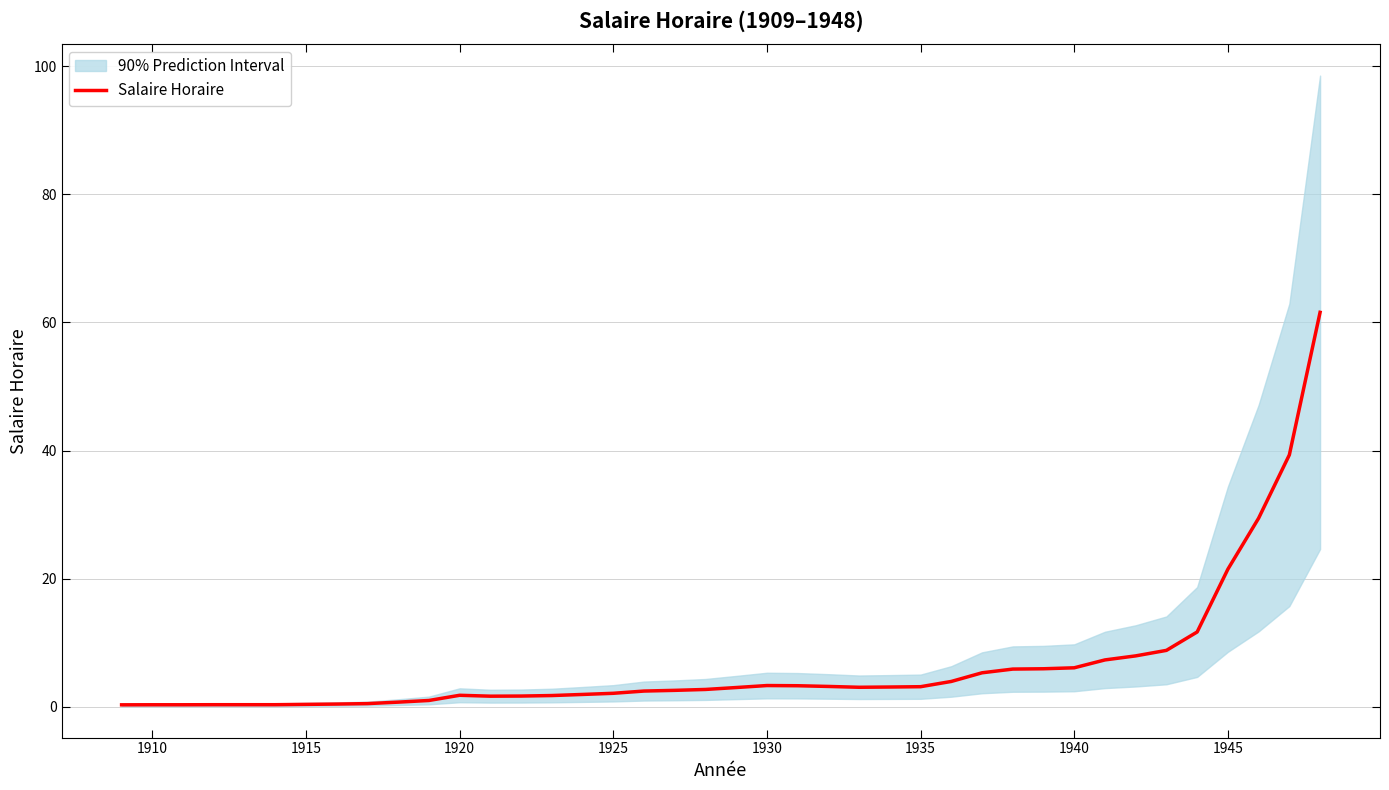

What is the average value?

6.5